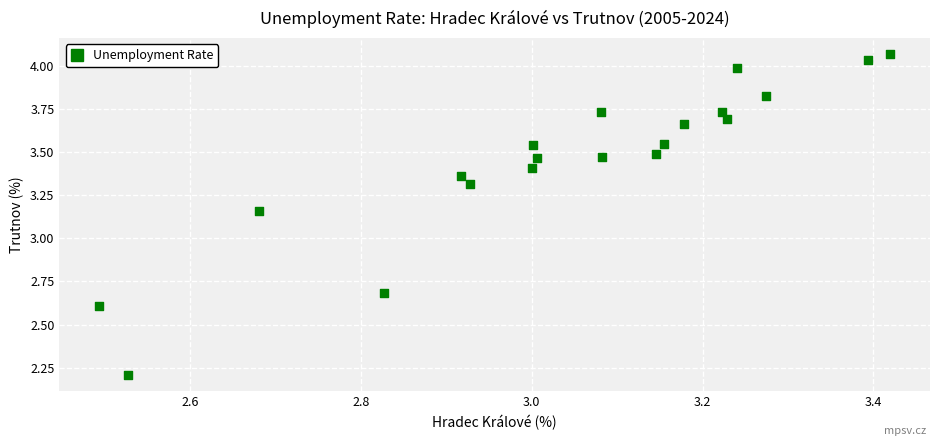

What is the range of X values (max minus min)?

0.9